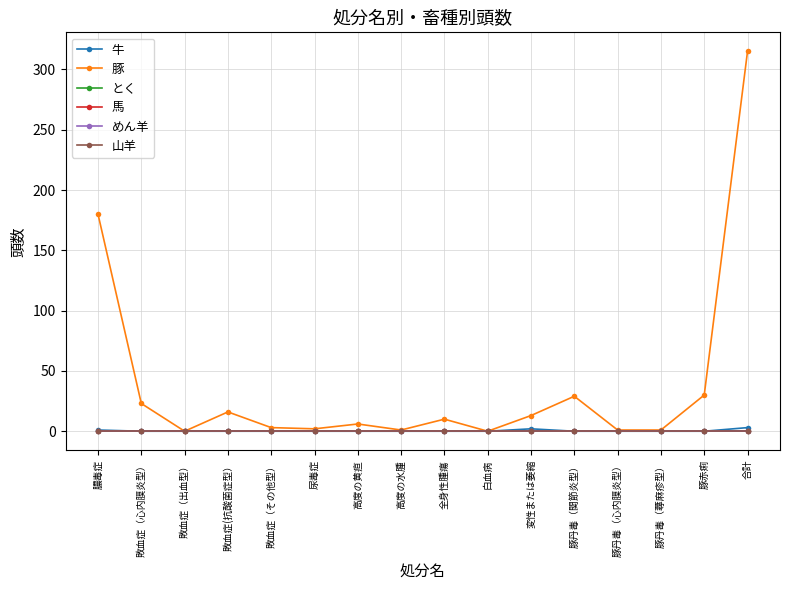

Reading left to right, list all the values displayed in this chart.

牛: 膿毒症=1	敗血症（心内膜炎型）=0	敗血症（出血型）=0	敗血症(抗酸菌症型）=0	敗血症（その他型）=0	尿毒症=0	高度の黄疸=0	高度の水腫=0	全身性腫瘍=0	白血病=0	変性または萎縮=2	豚丹毒（関節炎型）=0	豚丹毒（心内膜炎型）=0	豚丹毒（蕁麻疹型）=0	豚赤痢=0	合計=3
豚: 膿毒症=180	敗血症（心内膜炎型）=23	敗血症（出血型）=0	敗血症(抗酸菌症型）=16	敗血症（その他型）=3	尿毒症=2	高度の黄疸=6	高度の水腫=1	全身性腫瘍=10	白血病=0	変性または萎縮=13	豚丹毒（関節炎型）=29	豚丹毒（心内膜炎型）=1	豚丹毒（蕁麻疹型）=1	豚赤痢=30	合計=315
とく: 膿毒症=0	敗血症（心内膜炎型）=0	敗血症（出血型）=0	敗血症(抗酸菌症型）=0	敗血症（その他型）=0	尿毒症=0	高度の黄疸=0	高度の水腫=0	全身性腫瘍=0	白血病=0	変性または萎縮=0	豚丹毒（関節炎型）=0	豚丹毒（心内膜炎型）=0	豚丹毒（蕁麻疹型）=0	豚赤痢=0	合計=0
馬: 膿毒症=0	敗血症（心内膜炎型）=0	敗血症（出血型）=0	敗血症(抗酸菌症型）=0	敗血症（その他型）=0	尿毒症=0	高度の黄疸=0	高度の水腫=0	全身性腫瘍=0	白血病=0	変性または萎縮=0	豚丹毒（関節炎型）=0	豚丹毒（心内膜炎型）=0	豚丹毒（蕁麻疹型）=0	豚赤痢=0	合計=0
めん羊: 膿毒症=0	敗血症（心内膜炎型）=0	敗血症（出血型）=0	敗血症(抗酸菌症型）=0	敗血症（その他型）=0	尿毒症=0	高度の黄疸=0	高度の水腫=0	全身性腫瘍=0	白血病=0	変性または萎縮=0	豚丹毒（関節炎型）=0	豚丹毒（心内膜炎型）=0	豚丹毒（蕁麻疹型）=0	豚赤痢=0	合計=0
山羊: 膿毒症=0	敗血症（心内膜炎型）=0	敗血症（出血型）=0	敗血症(抗酸菌症型）=0	敗血症（その他型）=0	尿毒症=0	高度の黄疸=0	高度の水腫=0	全身性腫瘍=0	白血病=0	変性または萎縮=0	豚丹毒（関節炎型）=0	豚丹毒（心内膜炎型）=0	豚丹毒（蕁麻疹型）=0	豚赤痢=0	合計=0